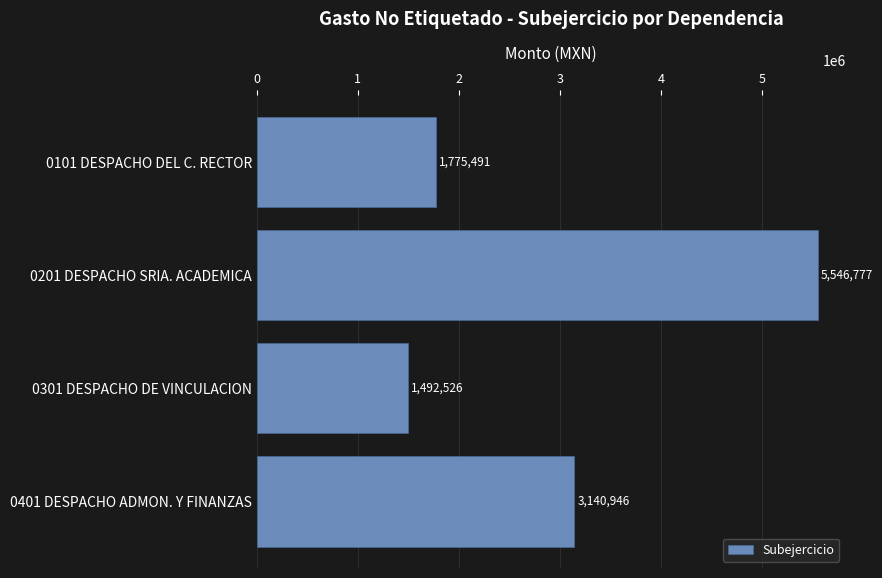

Between 0301 DESPACHO DE VINCULACION and 0201 DESPACHO SRIA. ACADEMICA, which is larger?

0201 DESPACHO SRIA. ACADEMICA